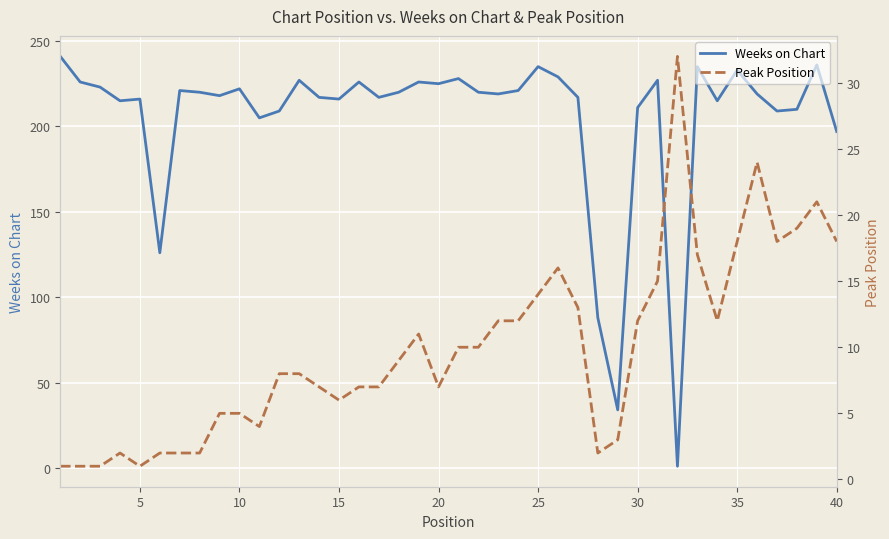

Is it true that Peak Position equals 4 at 30?

False